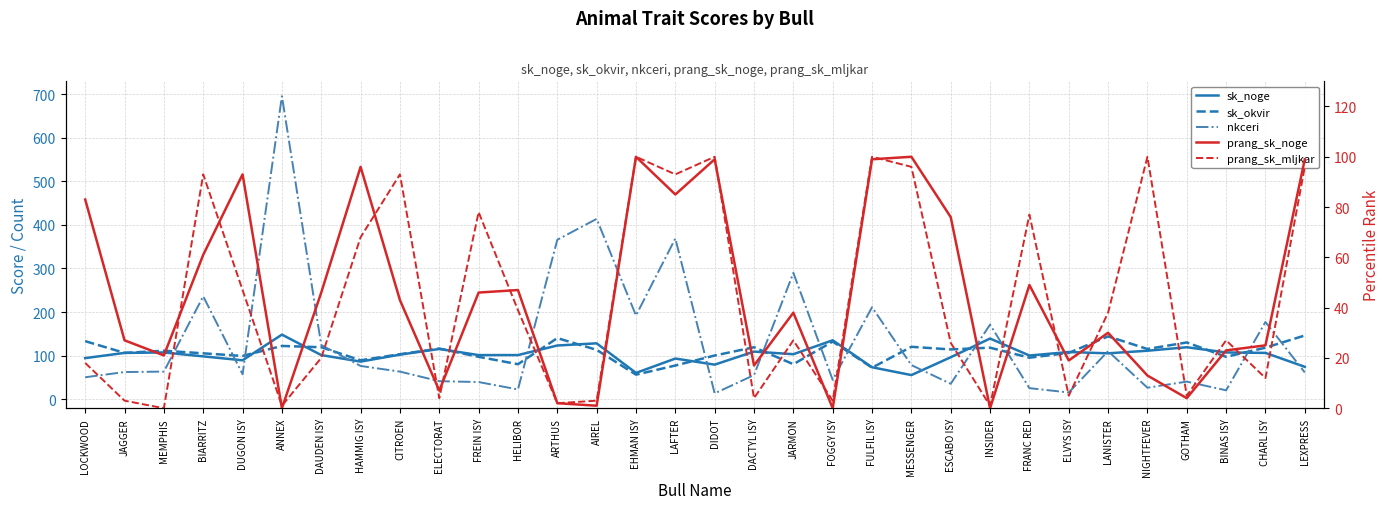

What is the total value across all series at EHMAN ISY?

508